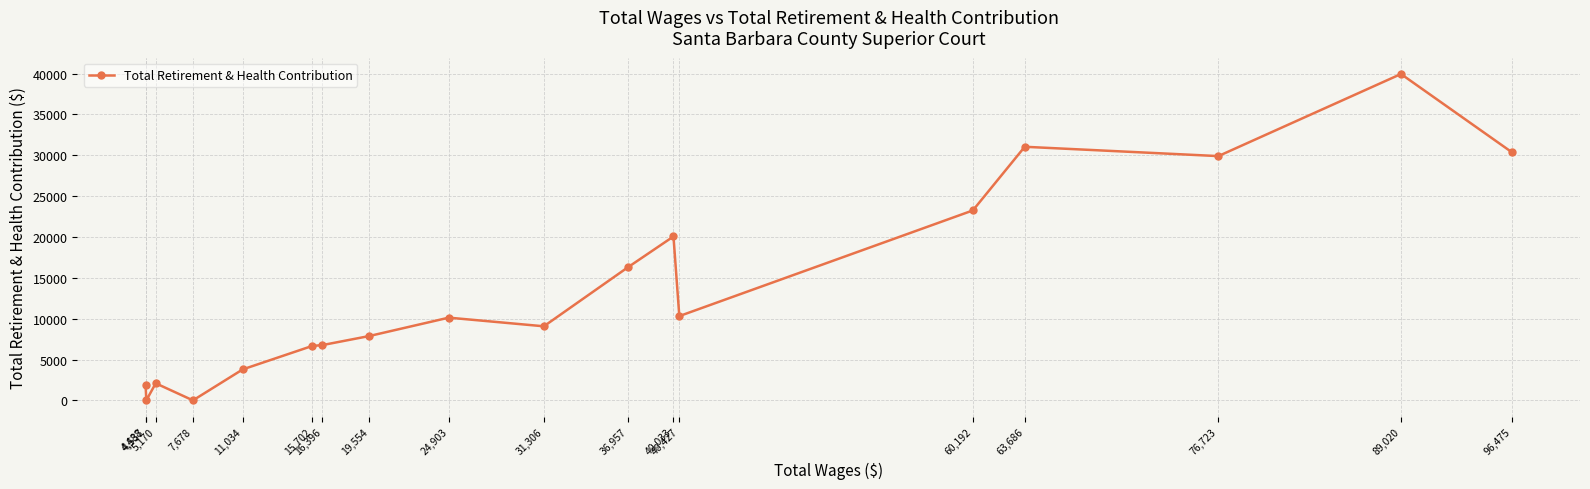

True or false: there are more than 2 points higher than both neighbors.

True